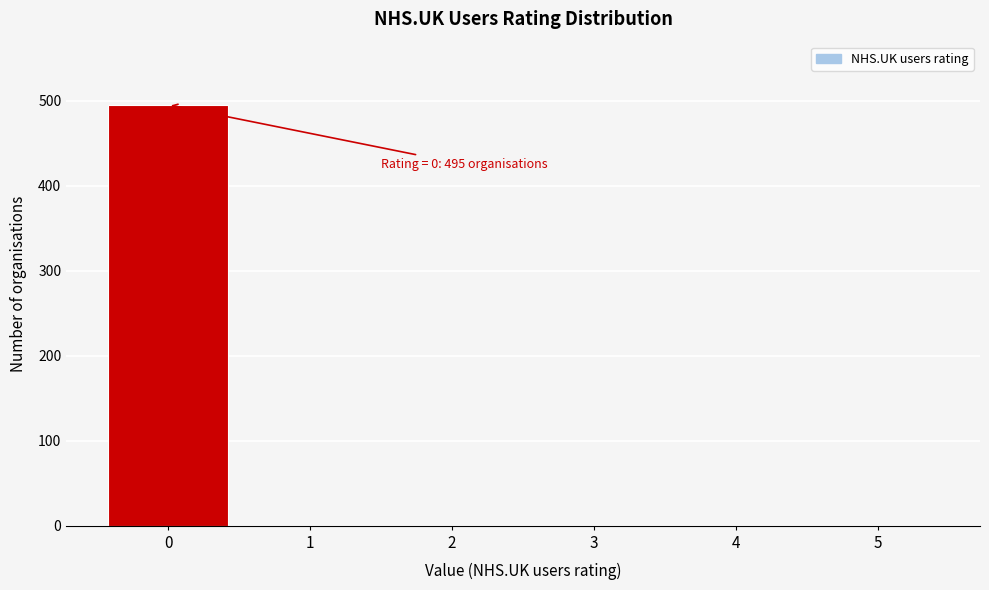

Reading right to left, list all the values displayed in this chart.

5=0	4=0	3=0	2=0	1=0	0=495